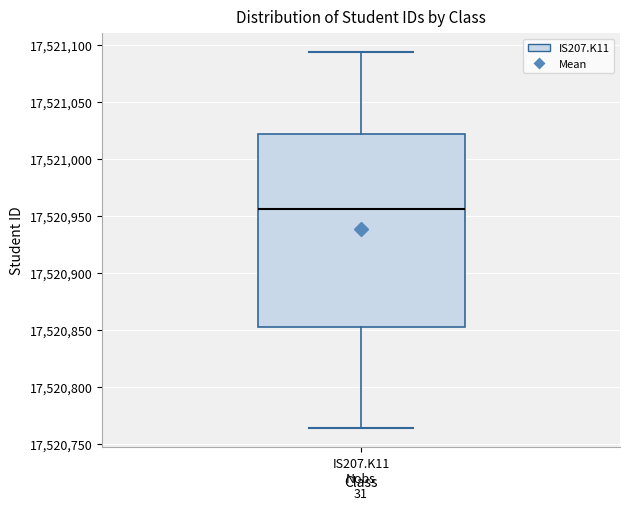

Where does the lower whisker of the box for IS207.K11 end on the y-axis? The values are not printed on the chart, so give them approximately, as read against the axis.

17520765